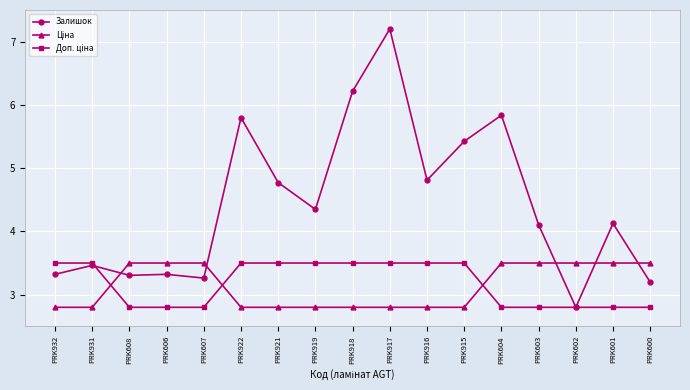

Between PRK915 and PRK601, which series saw the biggest shift?

Залишок